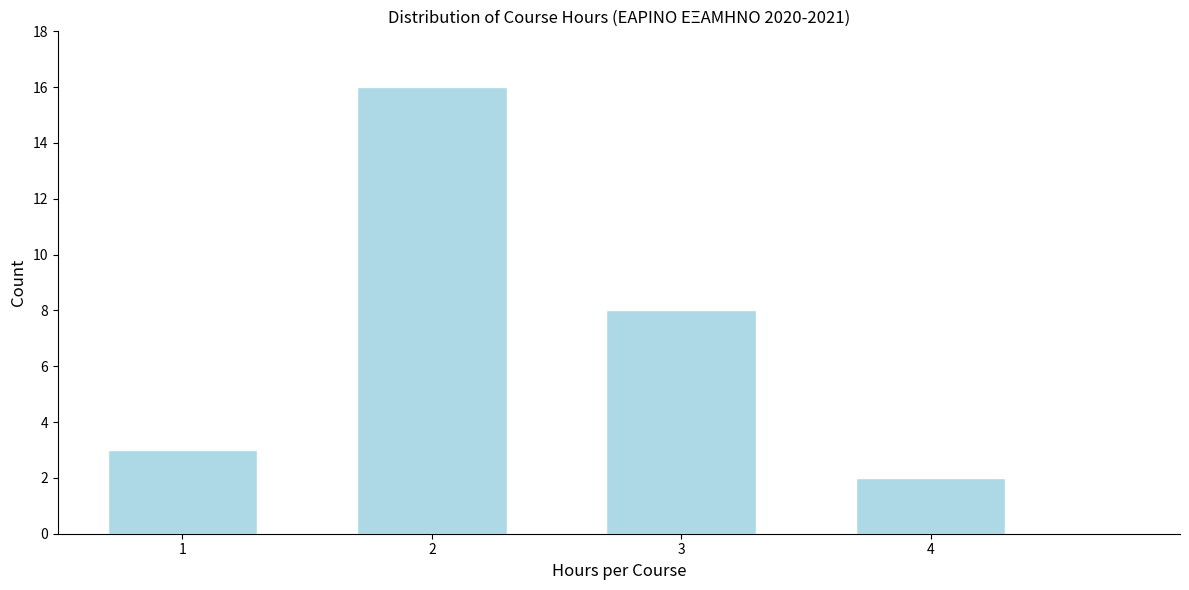

Reading left to right, what are all the values shown in this chart?

3	16	8	2